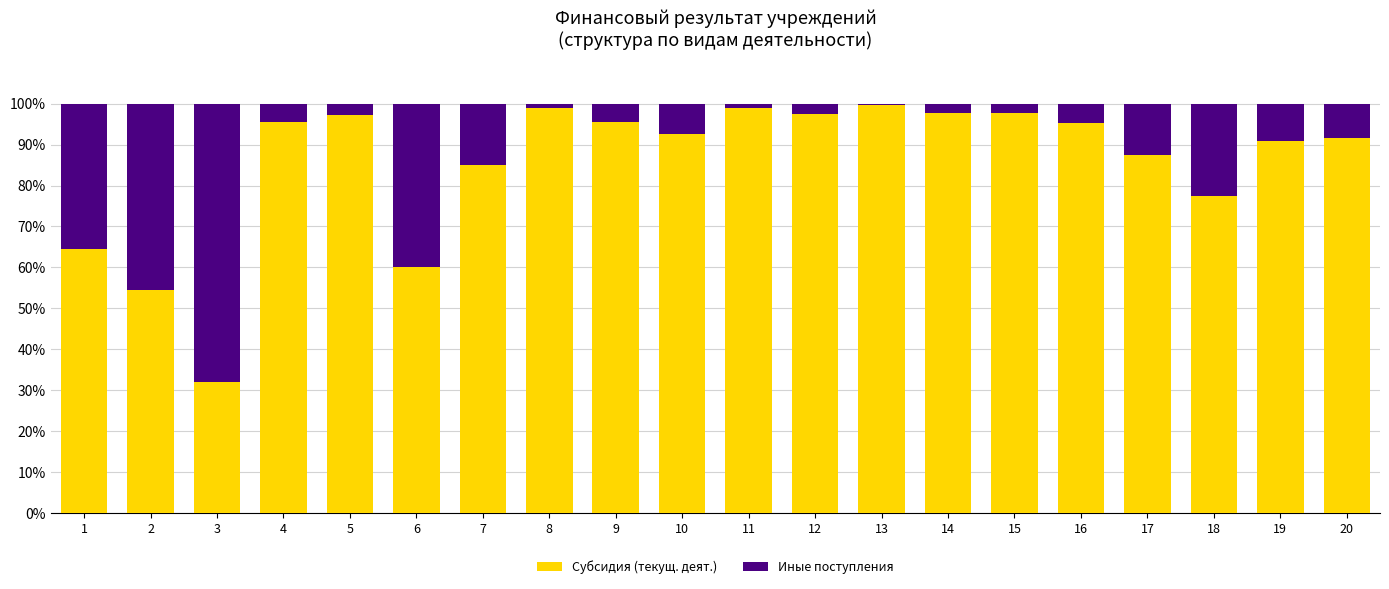

The Субсидия (текущ. деят.) series shows 97.3 at 5. True or false?

True